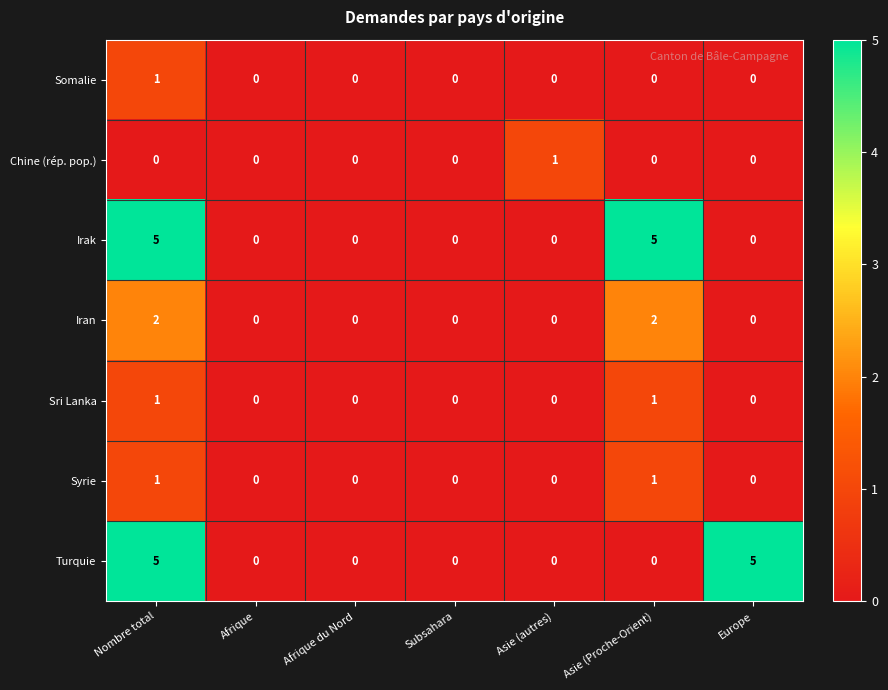

What is the difference between the second highest and second lowest values in the Irak series?

5